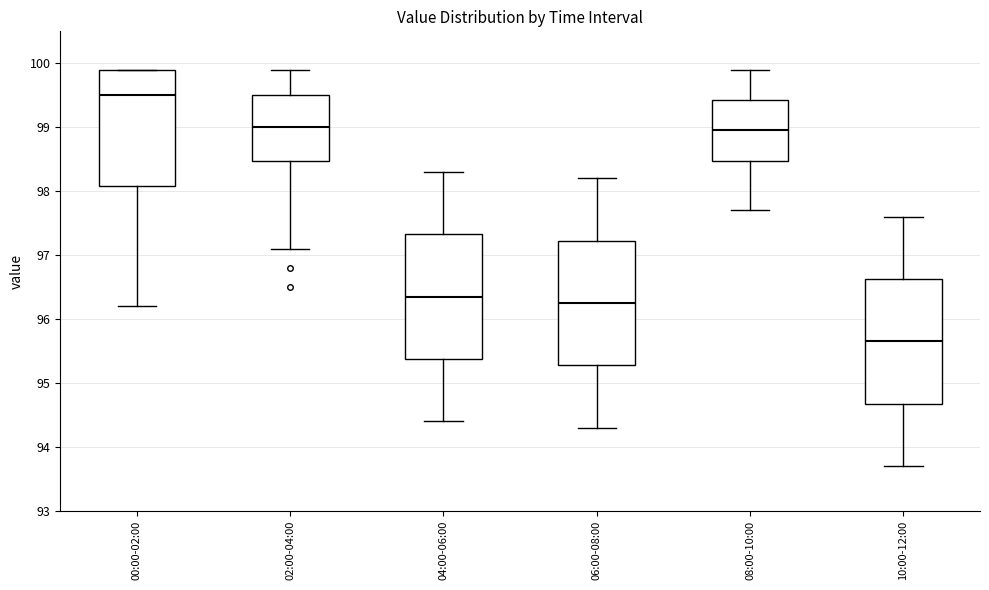

Which box's median line is the lowest?

10:00-12:00